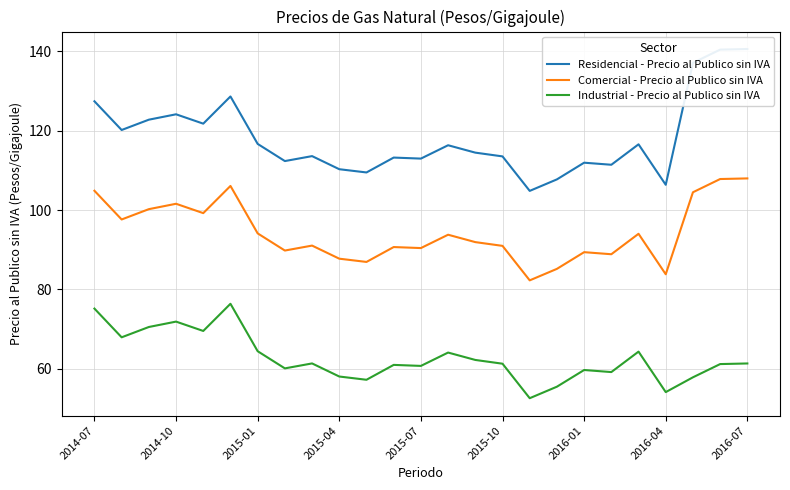

Reading right to left, list all the values displayed in this chart.

Residencial - Precio al Publico sin IVA: 140.6	140.4	137.1	106.4	116.6	111.4	111.9	107.7	104.8	113.5	114.5	116.3	113.0	113.2	109.5	110.3	113.6	112.3	116.7	128.6	121.8	124.1	122.8	120.2	127.4
Comercial - Precio al Publico sin IVA: 108.0	107.8	104.5	83.8	94.0	88.9	89.4	85.2	82.3	91.0	91.9	93.8	90.4	90.7	86.9	87.7	91.0	89.8	94.1	106.1	99.2	101.6	100.2	97.6	104.9
Industrial - Precio al Publico sin IVA: 61.3	61.2	57.8	54.1	64.3	59.1	59.7	55.5	52.6	61.3	62.2	64.1	60.7	61.0	57.2	58.0	61.3	60.1	64.4	76.4	69.5	71.9	70.5	67.9	75.2